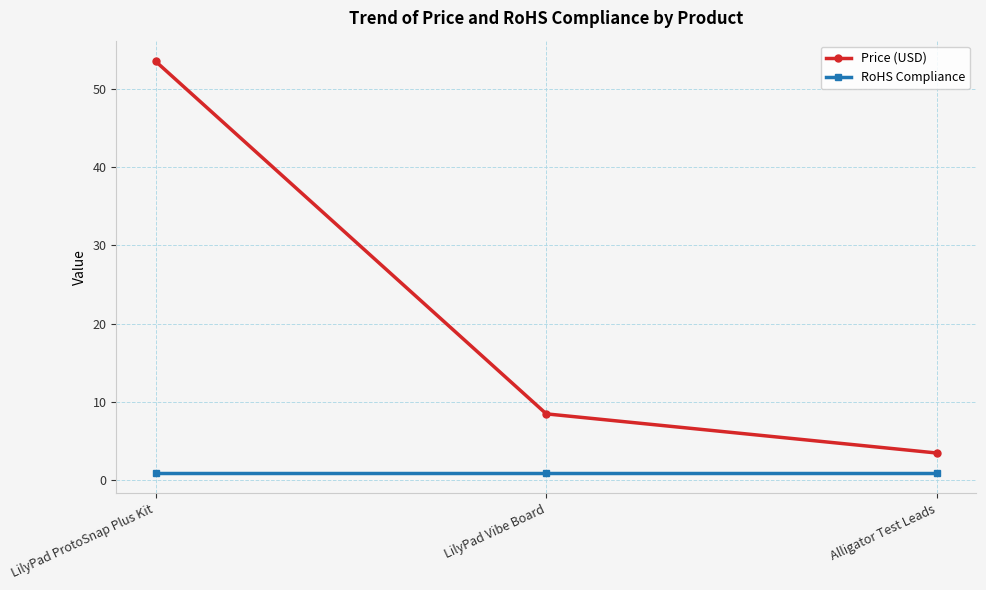

What is the value of the RoHS Compliance point at the 3rd from the left?

1.0